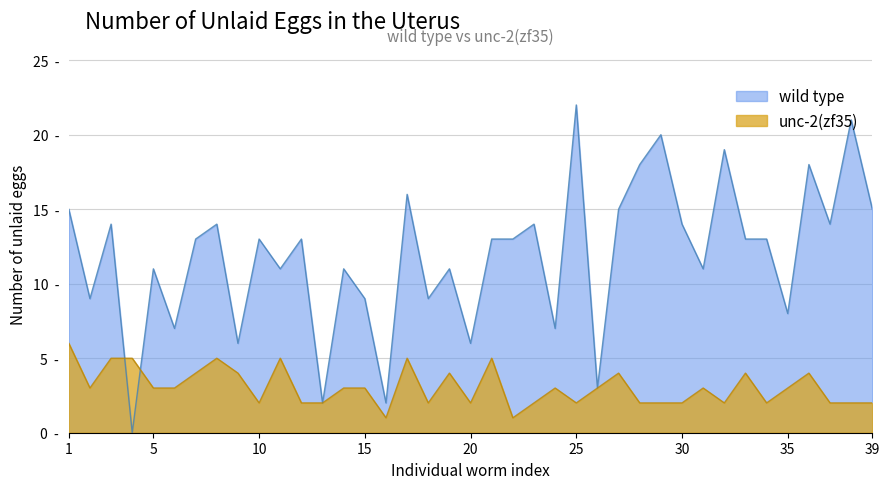

List the series in order of their overall mean, lowest first.

unc-2(zf35), wild type